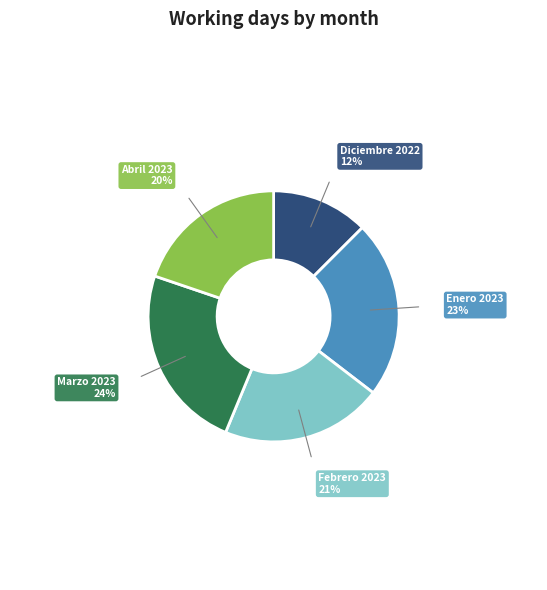

Is there a majority slice in this chart?

No